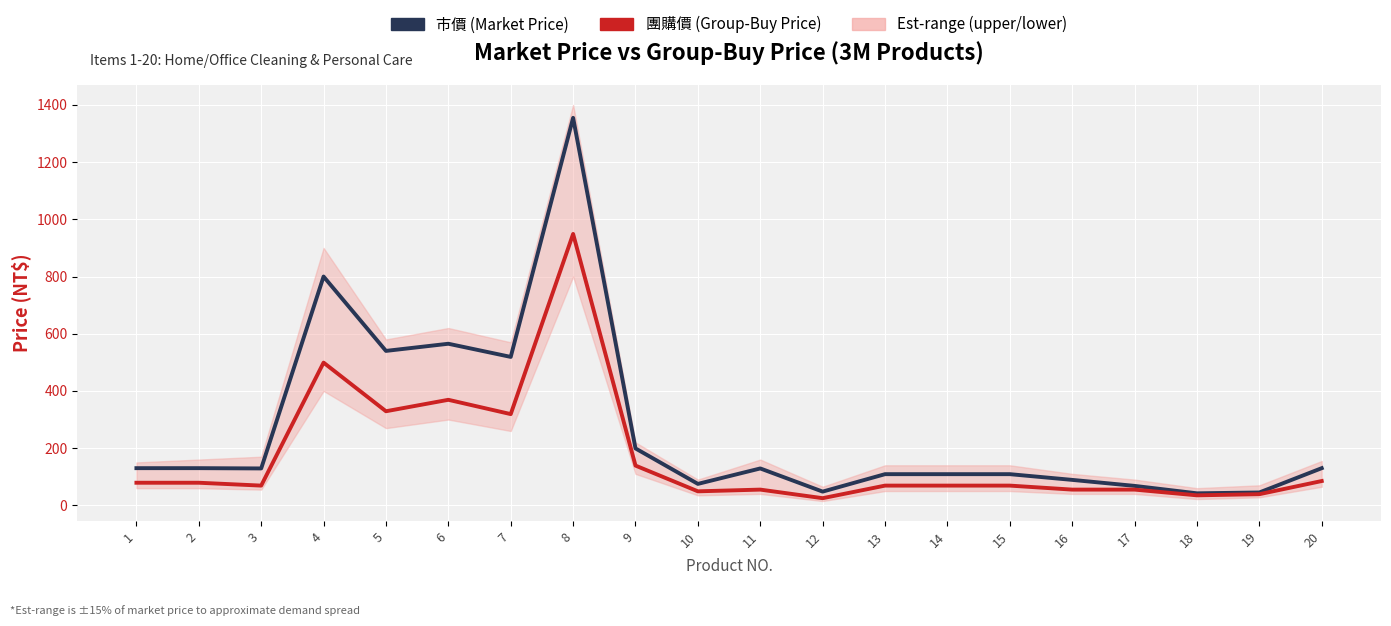

Reading left to right, transcribe all the data shown in this chart.

市價 (Market Price): 1=130	2=130	3=129	4=800	5=540	6=565	7=519	8=1355	9=199	10=75	11=129	12=48	13=109	14=109	15=109	16=89	17=68	18=42	19=45	20=130
團購價 (Group-Buy Price): 1=79	2=79	3=69	4=499	5=329	6=369	7=319	8=949	9=139	10=49	11=55	12=25	13=69	14=69	15=69	16=55	17=55	18=35	19=39	20=85